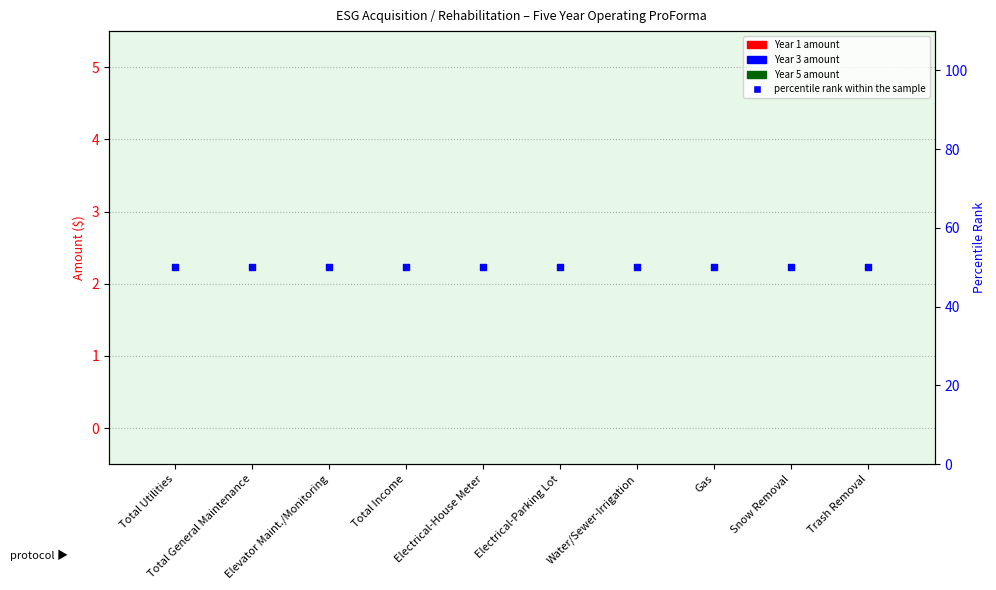

What is the total value across all series at Total Utilities?

50